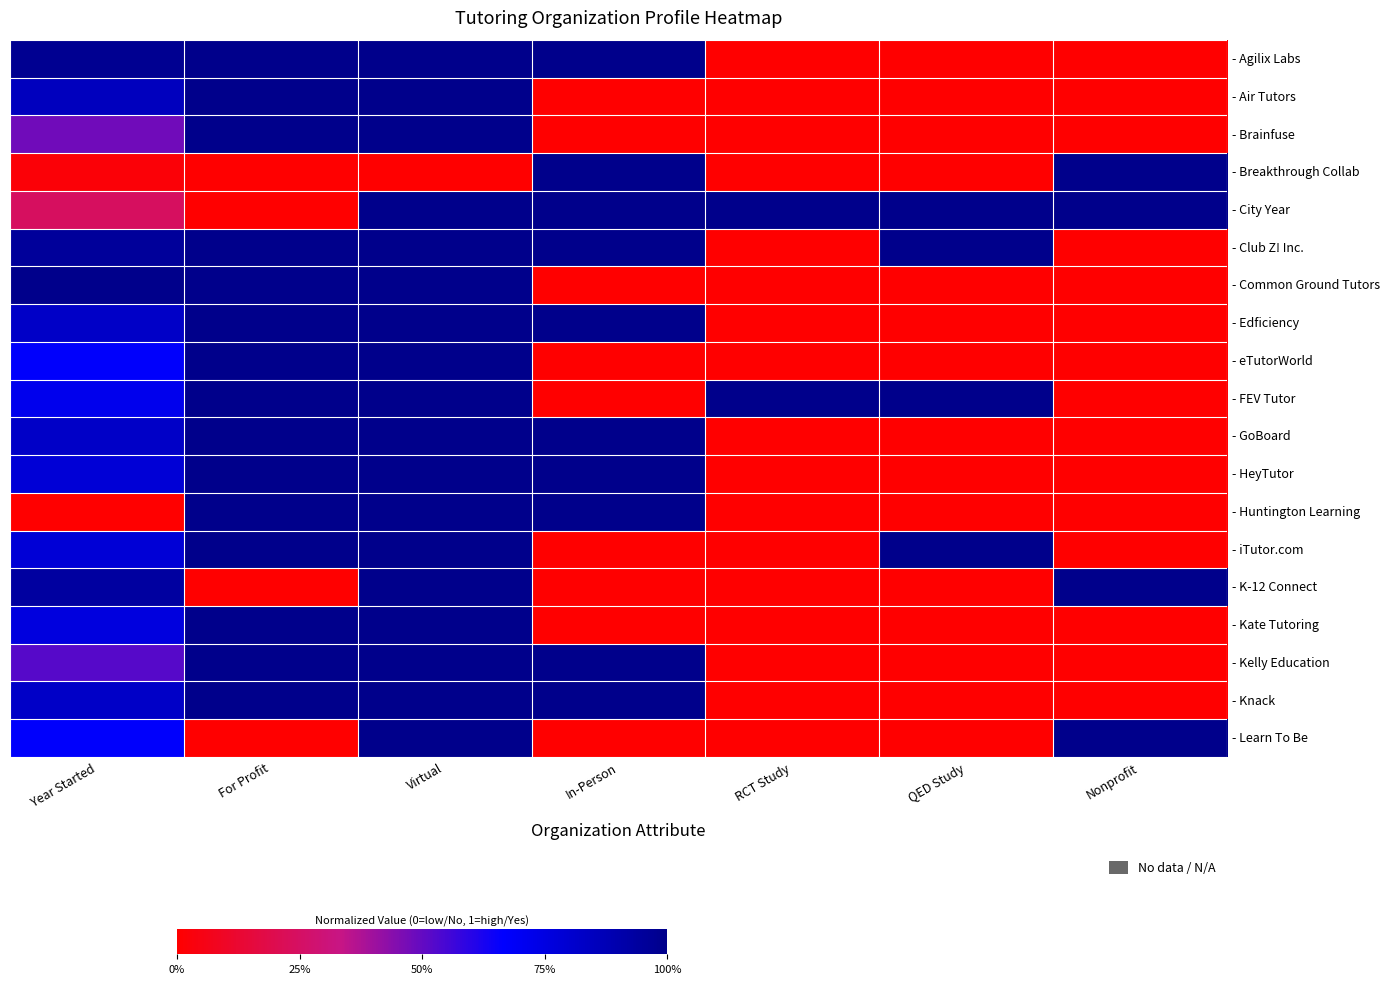

Reading left to right, transcribe all the data shown in this chart.

- Agilix Labs: Year Started=1.0	For Profit=1.0	Virtual=1.0	In-Person=1.0	RCT Study=0.0	QED Study=0.0	Nonprofit=0.0
- Air Tutors: Year Started=0.8	For Profit=1.0	Virtual=1.0	In-Person=0.0	RCT Study=0.0	QED Study=0.0	Nonprofit=0.0
- Brainfuse: Year Started=0.5	For Profit=1.0	Virtual=1.0	In-Person=0.0	RCT Study=0.0	QED Study=0.0	Nonprofit=0.0
- Breakthrough Collab: Year Started=0.0	For Profit=0.0	Virtual=0.0	In-Person=1.0	RCT Study=0.0	QED Study=0.0	Nonprofit=1.0
- City Year: Year Started=0.2	For Profit=0.0	Virtual=1.0	In-Person=1.0	RCT Study=1.0	QED Study=1.0	Nonprofit=1.0
- Club Z! Inc.: Year Started=1.0	For Profit=1.0	Virtual=1.0	In-Person=1.0	RCT Study=0.0	QED Study=1.0	Nonprofit=0.0
- Common Ground Tutors: Year Started=1.0	For Profit=1.0	Virtual=1.0	In-Person=0.0	RCT Study=0.0	QED Study=0.0	Nonprofit=0.0
- Edficiency: Year Started=0.8	For Profit=1.0	Virtual=1.0	In-Person=1.0	RCT Study=0.0	QED Study=0.0	Nonprofit=0.0
- eTutorWorld: Year Started=0.7	For Profit=1.0	Virtual=1.0	In-Person=0.0	RCT Study=0.0	QED Study=0.0	Nonprofit=0.0
- FEV Tutor: Year Started=0.7	For Profit=1.0	Virtual=1.0	In-Person=0.0	RCT Study=1.0	QED Study=1.0	Nonprofit=0.0
- GoBoard: Year Started=0.8	For Profit=1.0	Virtual=1.0	In-Person=1.0	RCT Study=0.0	QED Study=0.0	Nonprofit=0.0
- HeyTutor: Year Started=0.8	For Profit=1.0	Virtual=1.0	In-Person=1.0	RCT Study=0.0	QED Study=0.0	Nonprofit=0.0
- Huntington Learning: Year Started=0.0	For Profit=1.0	Virtual=1.0	In-Person=1.0	RCT Study=0.0	QED Study=0.0	Nonprofit=0.0
- iTutor.com: Year Started=0.8	For Profit=1.0	Virtual=1.0	In-Person=0.0	RCT Study=0.0	QED Study=1.0	Nonprofit=0.0
- K-12 Connect: Year Started=0.9	For Profit=0.0	Virtual=1.0	In-Person=0.0	RCT Study=0.0	QED Study=0.0	Nonprofit=1.0
- Kate Tutoring: Year Started=0.8	For Profit=1.0	Virtual=1.0	In-Person=0.0	RCT Study=0.0	QED Study=0.0	Nonprofit=0.0
- Kelly Education: Year Started=0.5	For Profit=1.0	Virtual=1.0	In-Person=1.0	RCT Study=0.0	QED Study=0.0	Nonprofit=0.0
- Knack: Year Started=0.8	For Profit=1.0	Virtual=1.0	In-Person=1.0	RCT Study=0.0	QED Study=0.0	Nonprofit=0.0
- Learn To Be: Year Started=0.7	For Profit=0.0	Virtual=1.0	In-Person=0.0	RCT Study=0.0	QED Study=0.0	Nonprofit=1.0